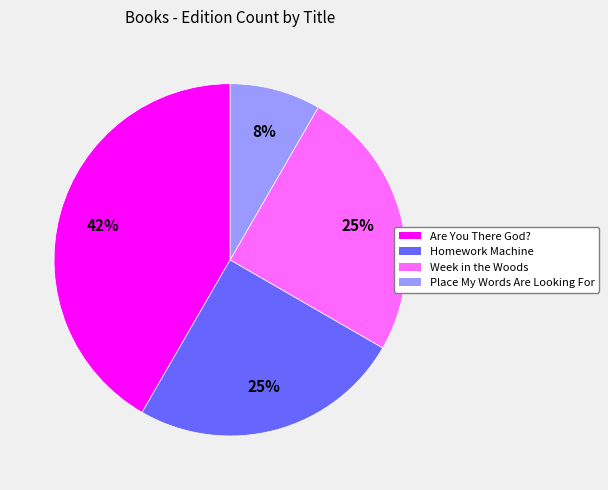

How many slices are in this pie chart?

4